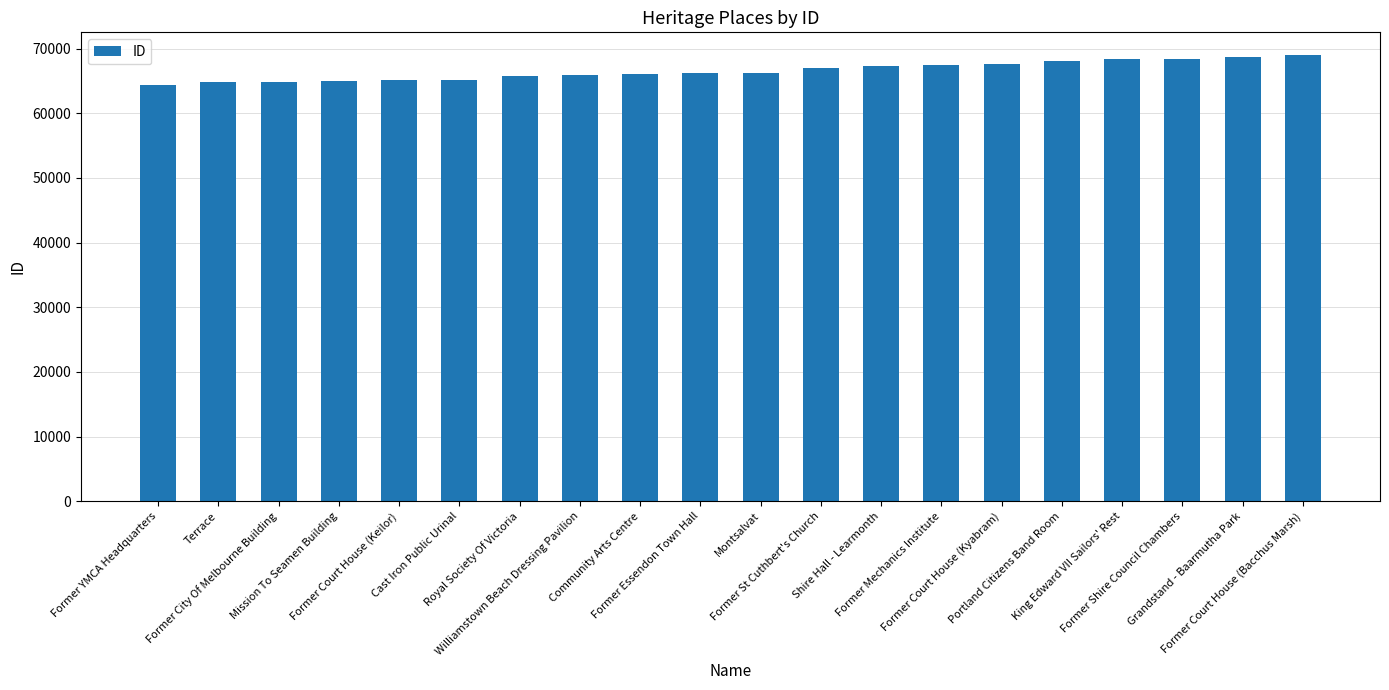

What is the difference between the second highest and minimum values?

4245